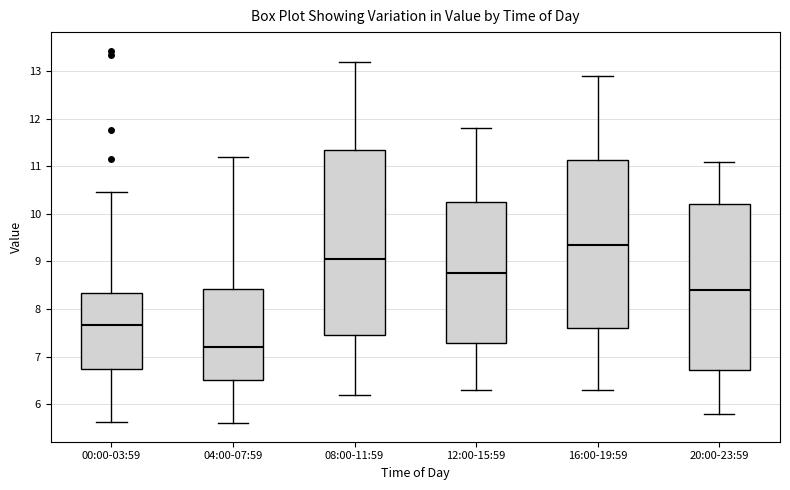

Reading left to right, transcribe this box plot: for each box, give where its median line is, the range the box spans, and where its two whiskers end, as read against the y-axis. The values are not printed on the chart, so give them approximately, as read against the axis.

00:00-03:59: median 7.7, box 6.7 to 8.3, whiskers 5.6 to 10.5
04:00-07:59: median 7.2, box 6.5 to 8.4, whiskers 5.6 to 11.2
08:00-11:59: median 9.1, box 7.5 to 11.4, whiskers 6.2 to 13.2
12:00-15:59: median 8.8, box 7.3 to 10.3, whiskers 6.3 to 11.8
16:00-19:59: median 9.4, box 7.6 to 11.1, whiskers 6.3 to 12.9
20:00-23:59: median 8.4, box 6.7 to 10.2, whiskers 5.8 to 11.1